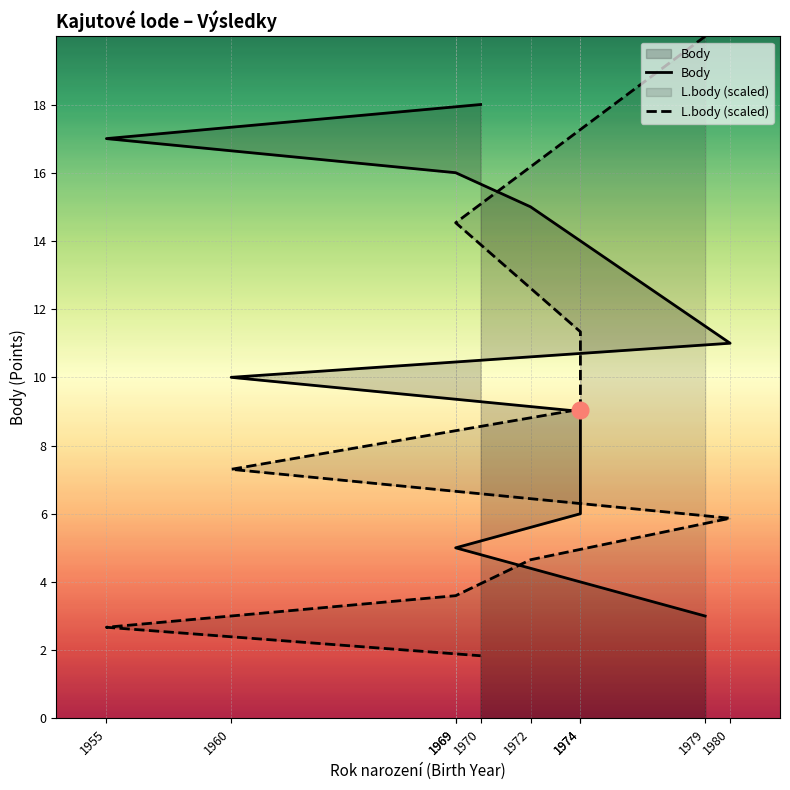

Which has a higher value, 1979 or 1972?

1972